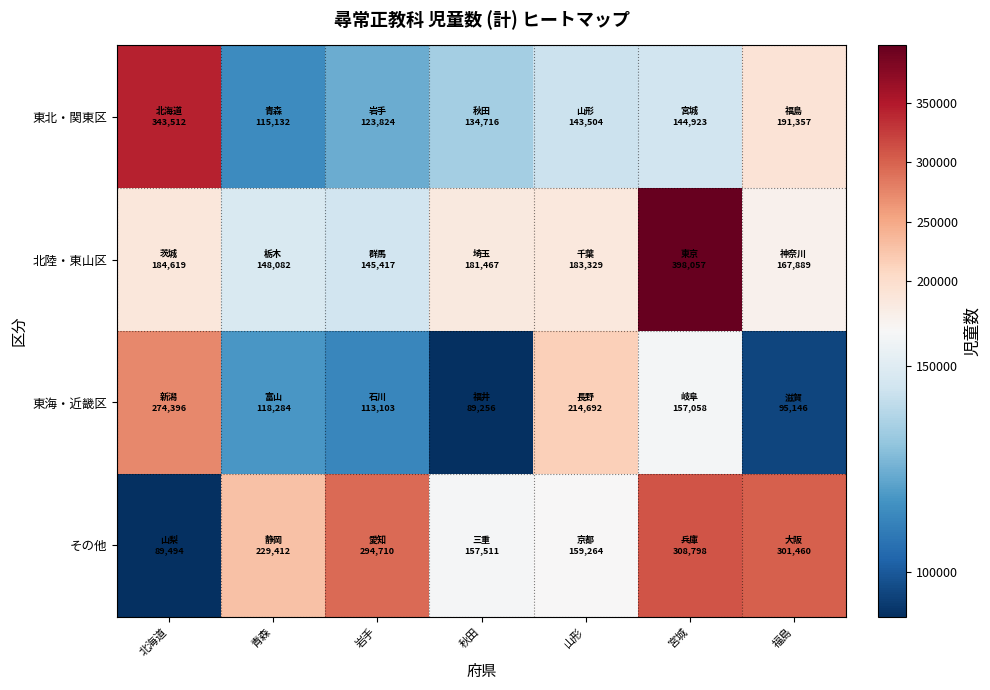

At which category is the sum across all series the highest?

宮城